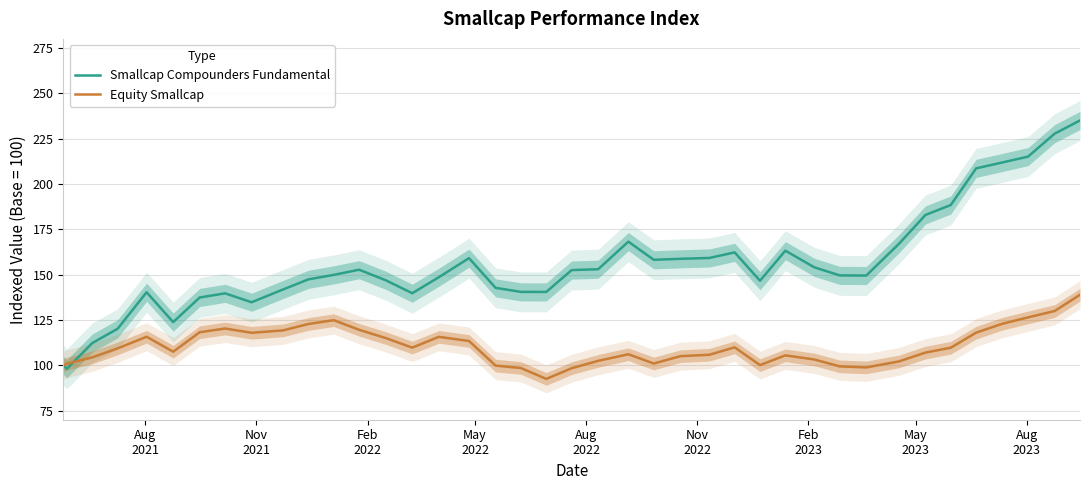

What is the lowest value of the Smallcap Compounders Fundamental series?

98.1